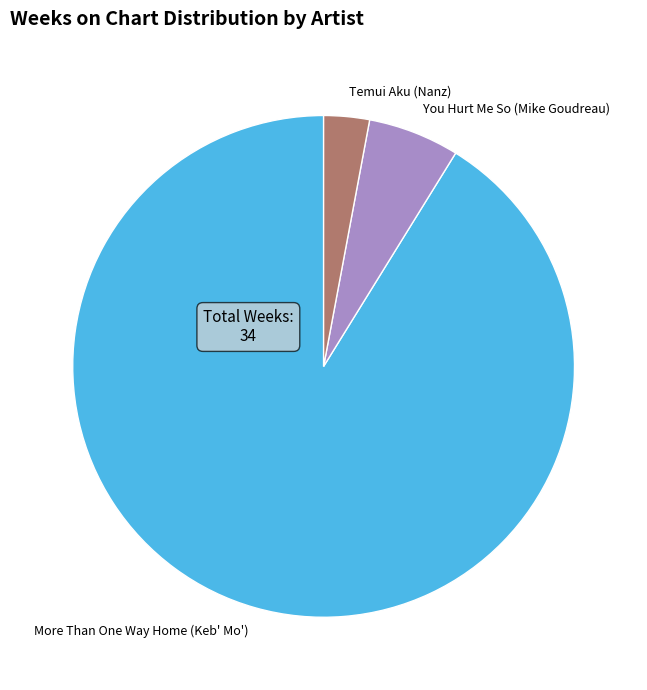

Is More Than One Way Home (Keb' Mo') the majority of the pie?

Yes